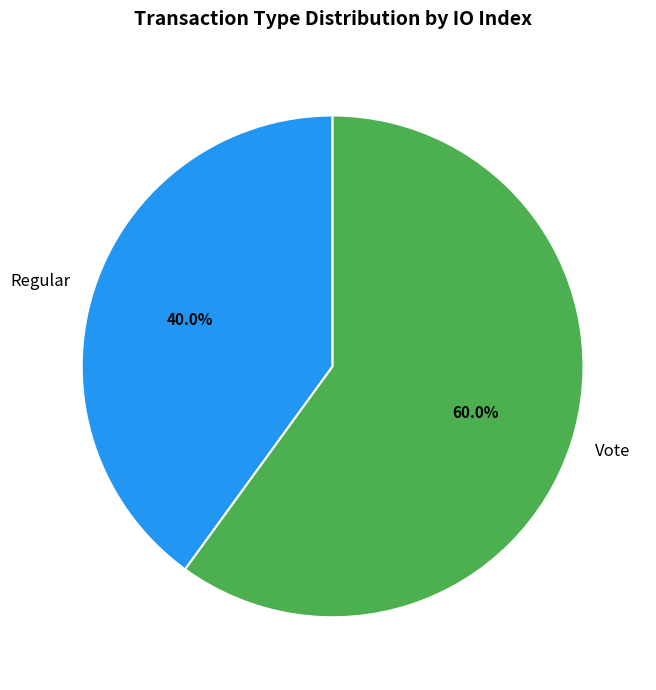

What is the ratio of the value at Regular to the value at Vote?

0.7